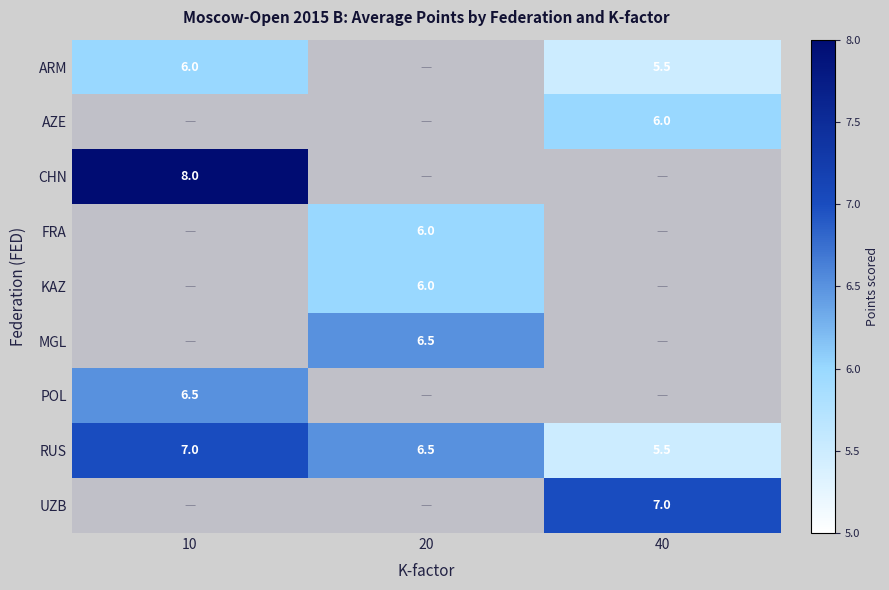

At which label does RUS reach its minimum?

40